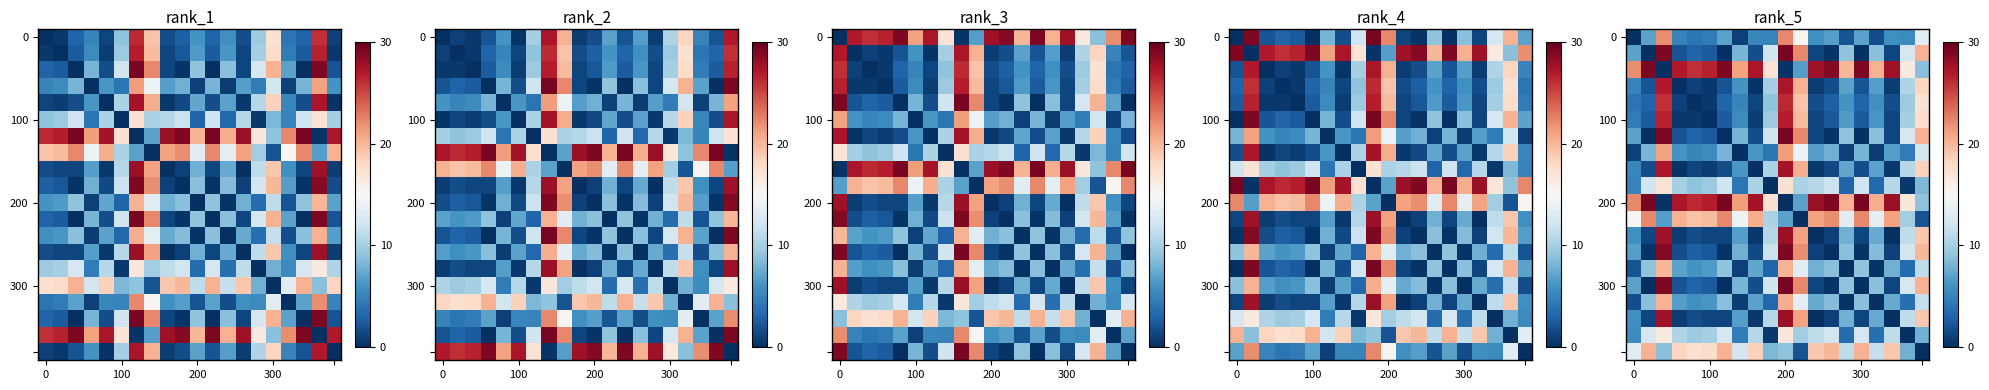

How many data points does each series have?

20